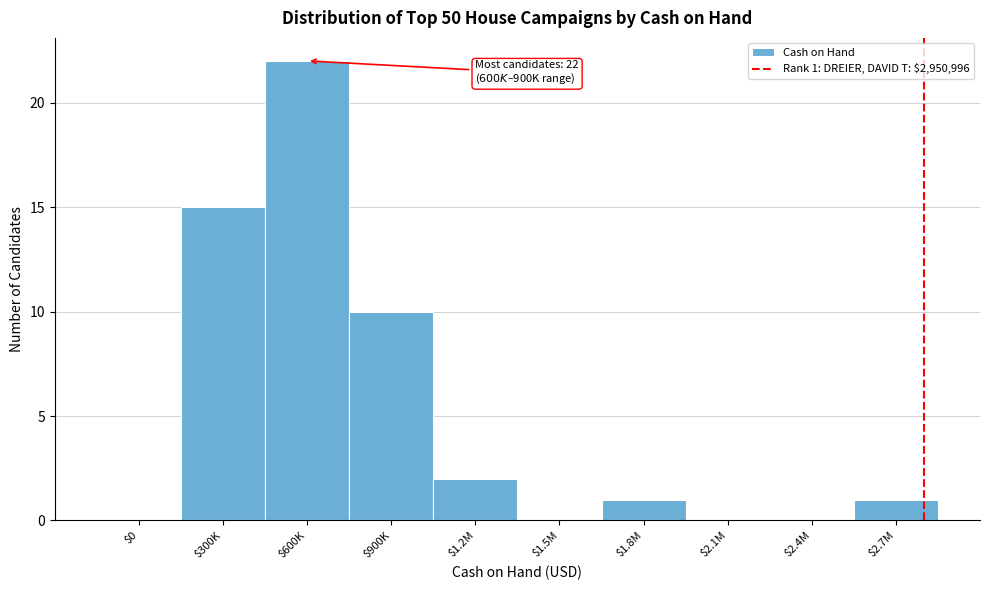

What is the maximum value shown in the chart?

22